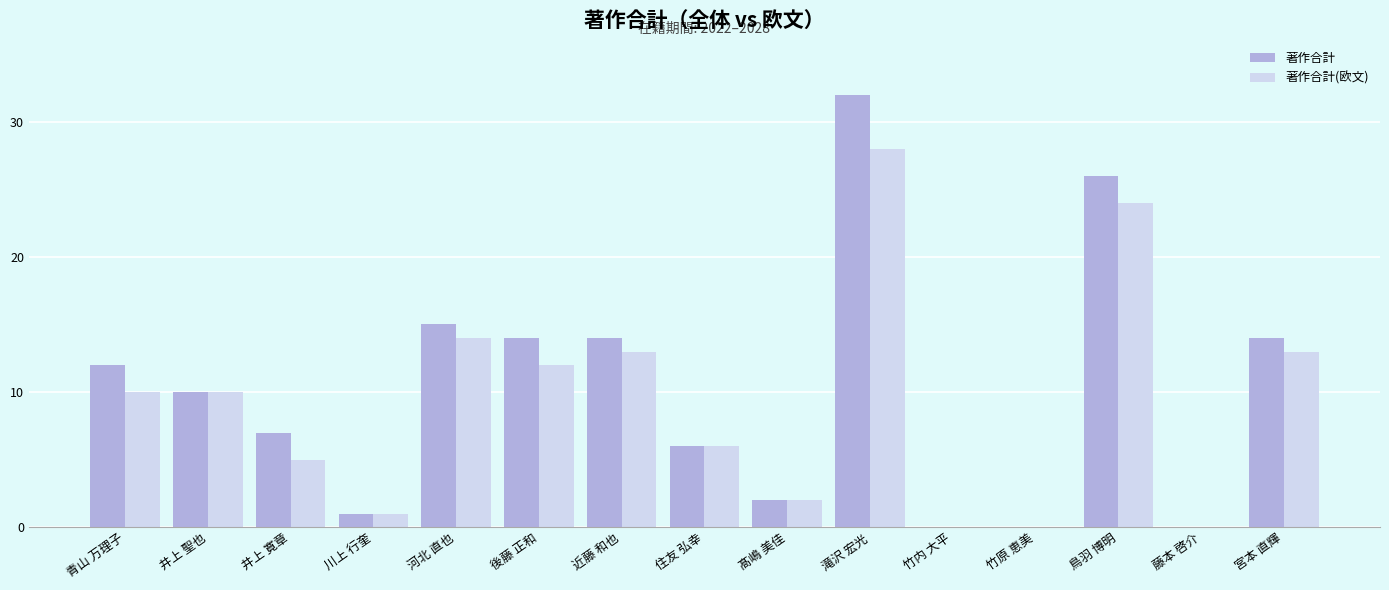

Is it true that 著作合計(欧文) equals 0 at 藤本 啓介?

True